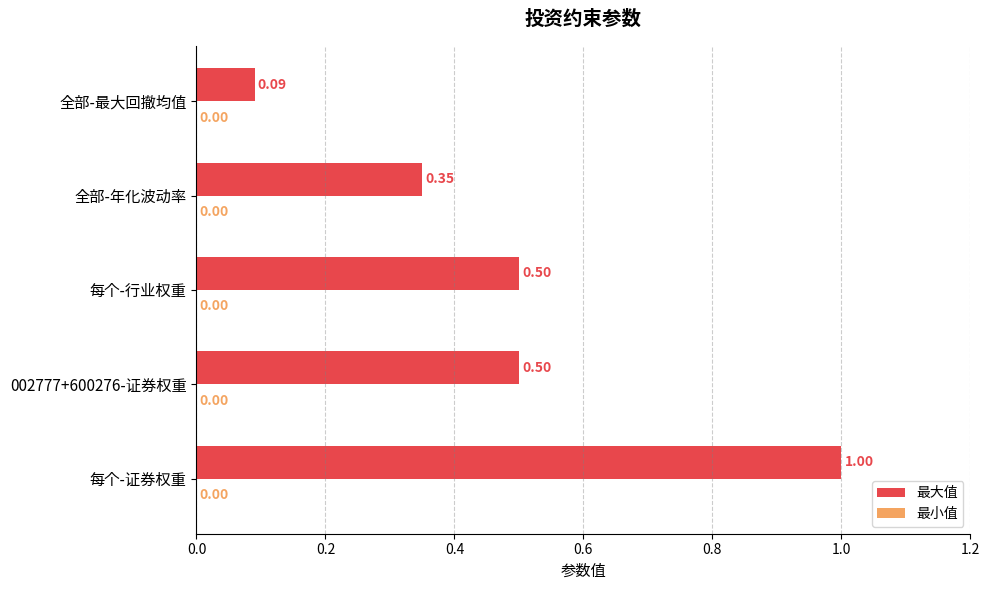

What is the change in value from 002777+600276-证券权重 to 全部-最大回撤均值?

-0.4